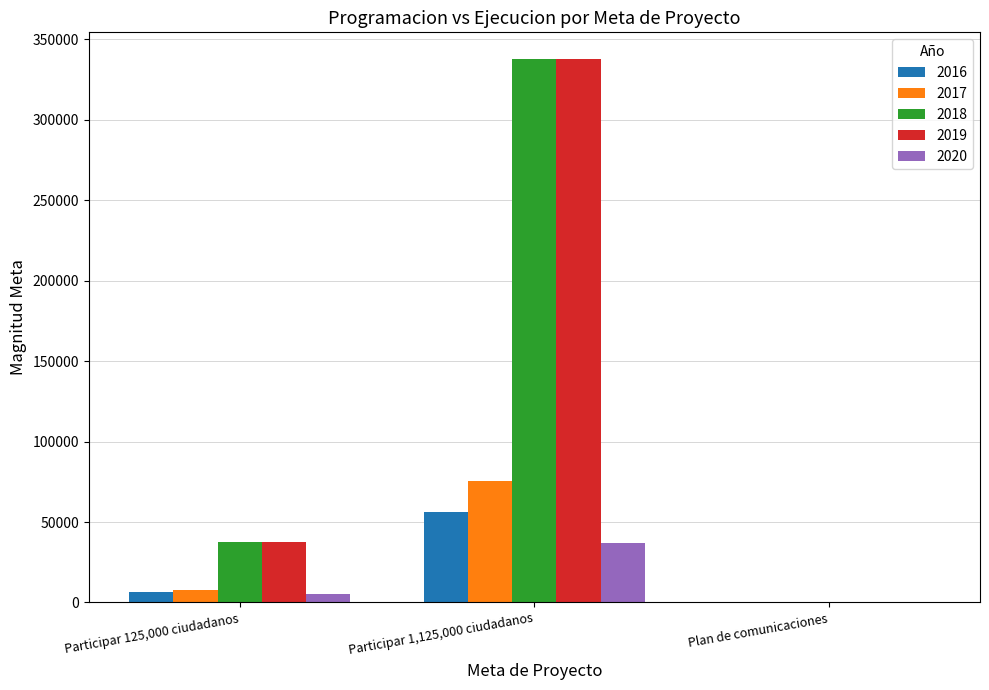

The 2016 series shows 91858.6 at Participar 1,125,000 ciudadanos. True or false?

False